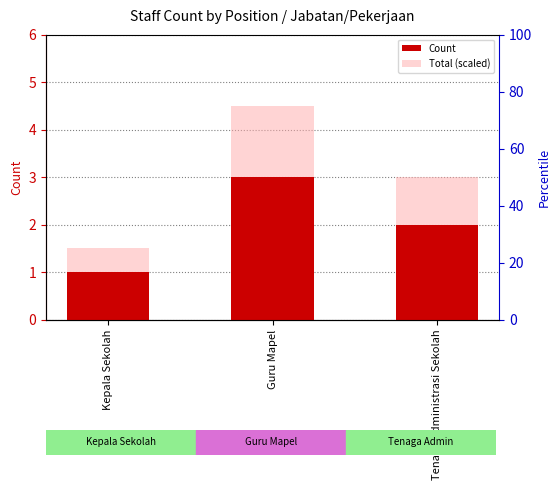

At how many categories does at least one series exceed 3?

1